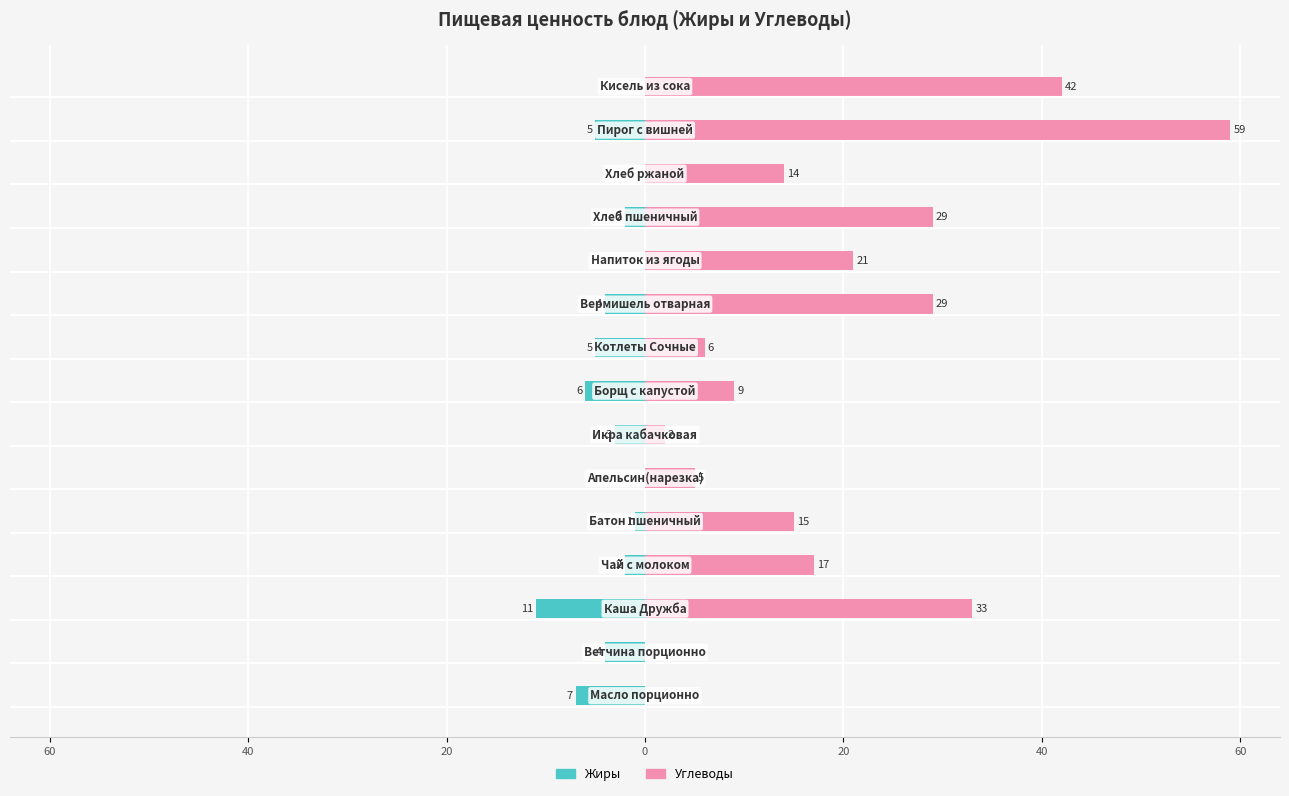

Between 20 and 0, which series saw the biggest shift?

Углеводы